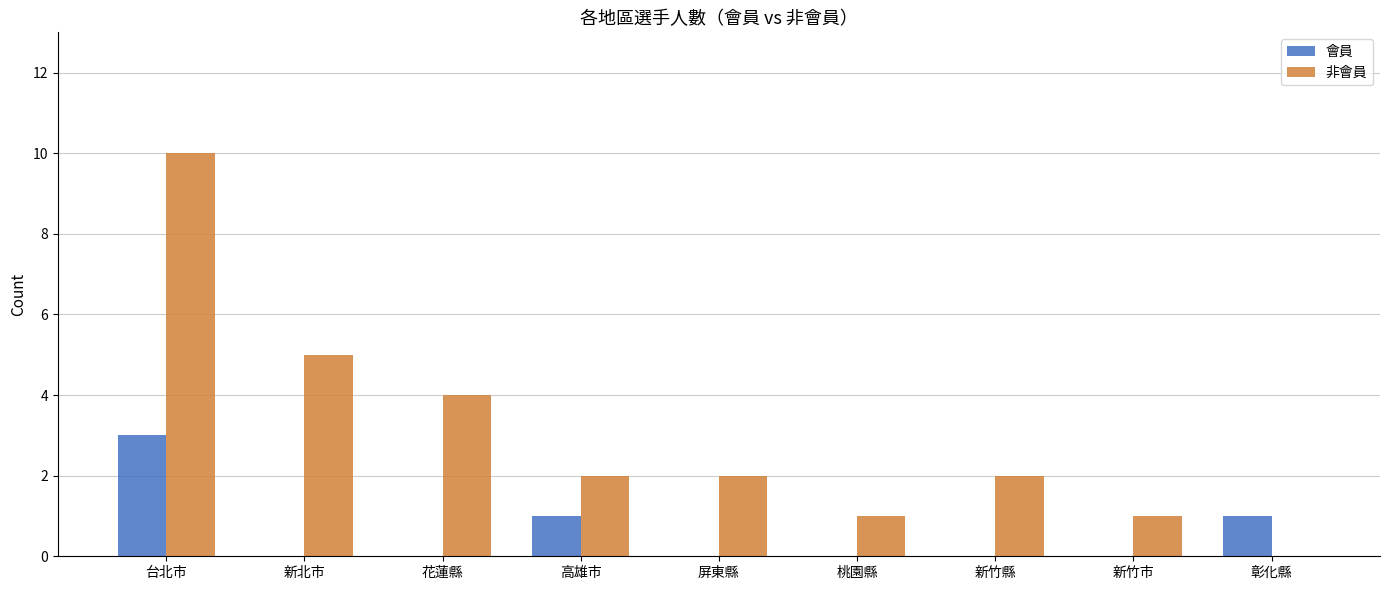

How many positive values does the 非會員 series have?

8